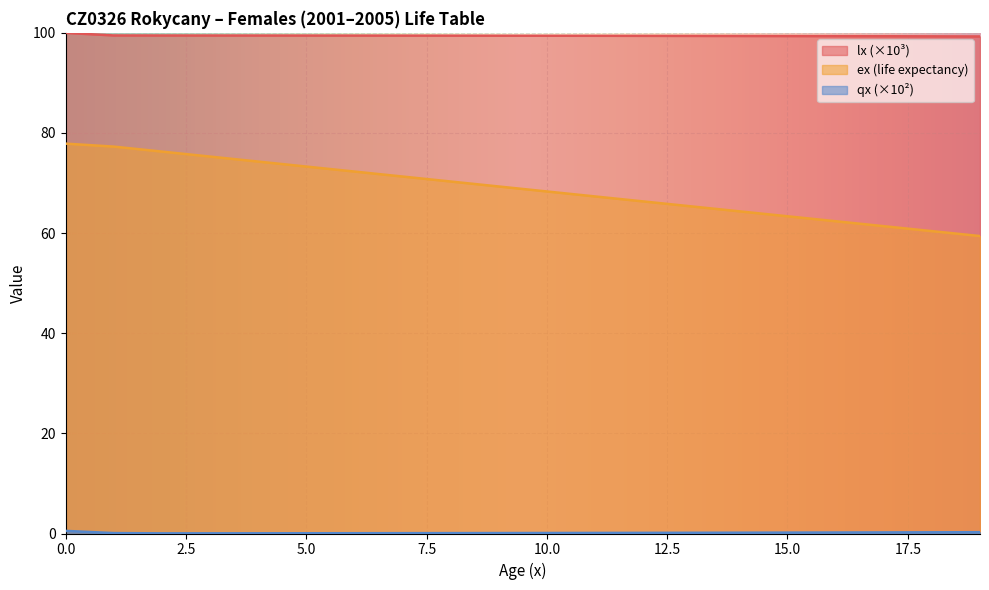

Which series has the widest spread of values?

ex (life expectancy)